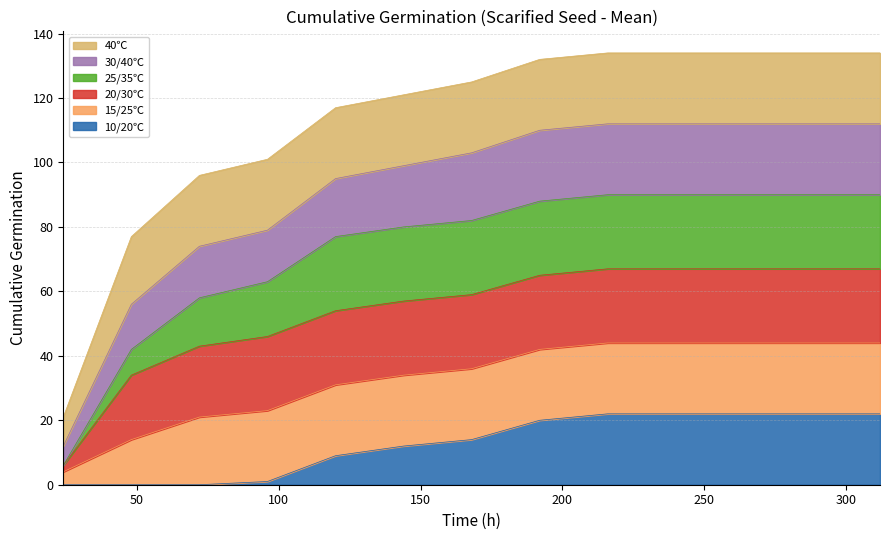

What is the value of the 10/20℃ point at the 12th from the left?

22